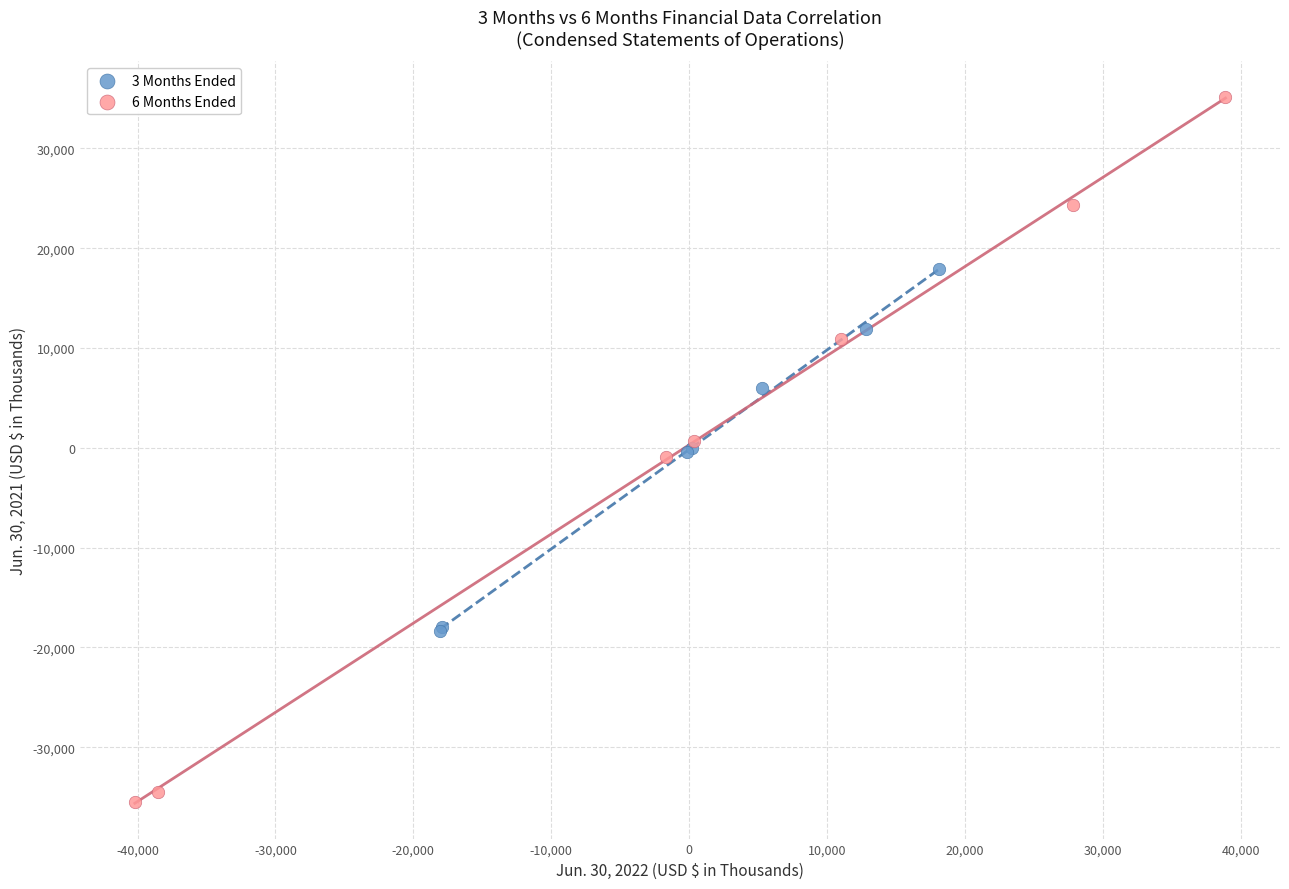

Which series reaches the maximum Y coordinate?

6 Months Ended